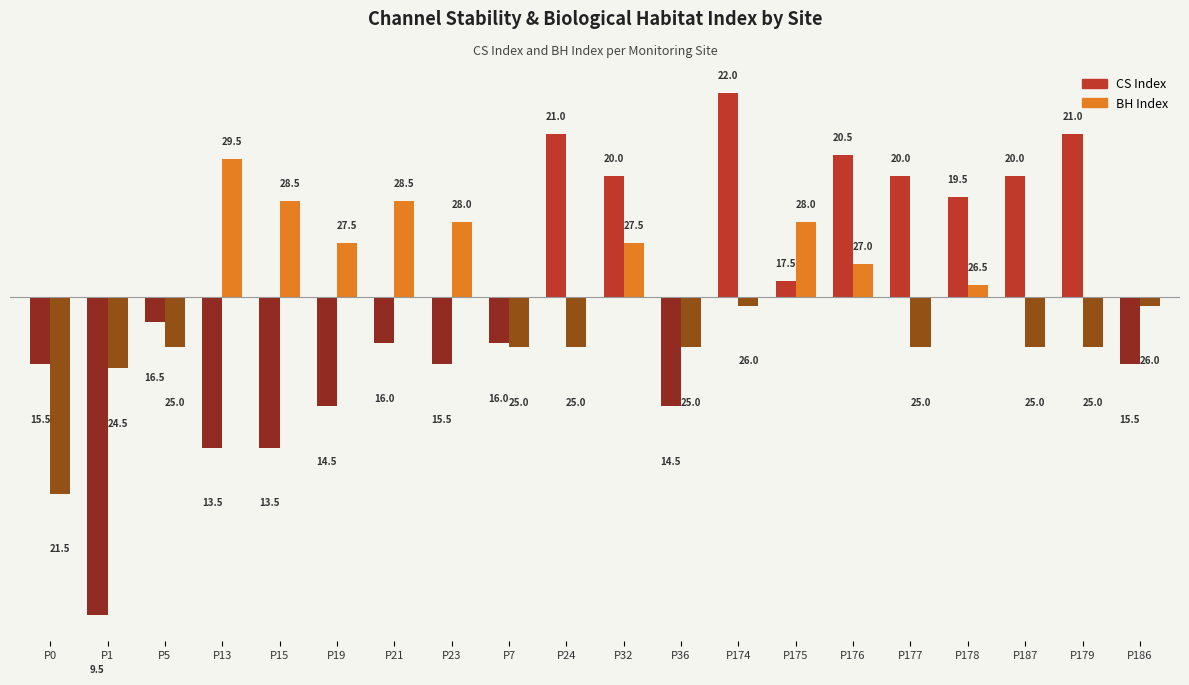

Reading left to right, transcribe all the data shown in this chart.

CS Index: 15.5	9.5	16.5	13.5	13.5	14.5	16.0	15.5	16.0	21.0	20.0	14.5	22.0	17.5	20.5	20.0	19.5	20.0	21.0	15.5
BH Index: 21.5	24.5	25.0	29.5	28.5	27.5	28.5	28.0	25.0	25.0	27.5	25.0	26.0	28.0	27.0	25.0	26.5	25.0	25.0	26.0